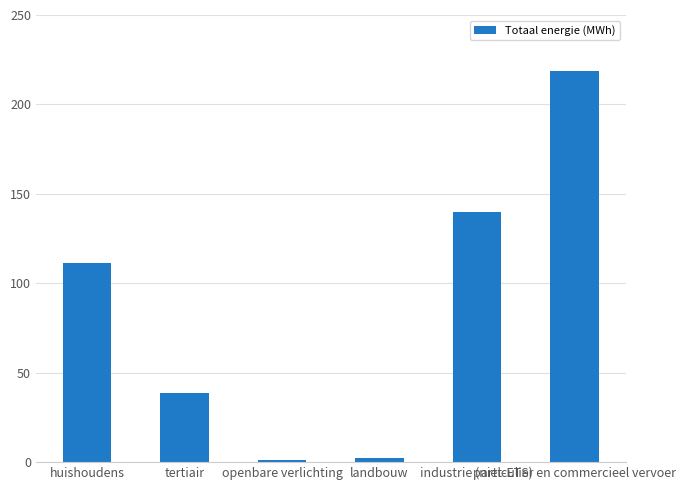

Reading right to left, transcribe all the data shown in this chart.

218557.1	139655.4	2323.9	926.1	38628.6	111093.6